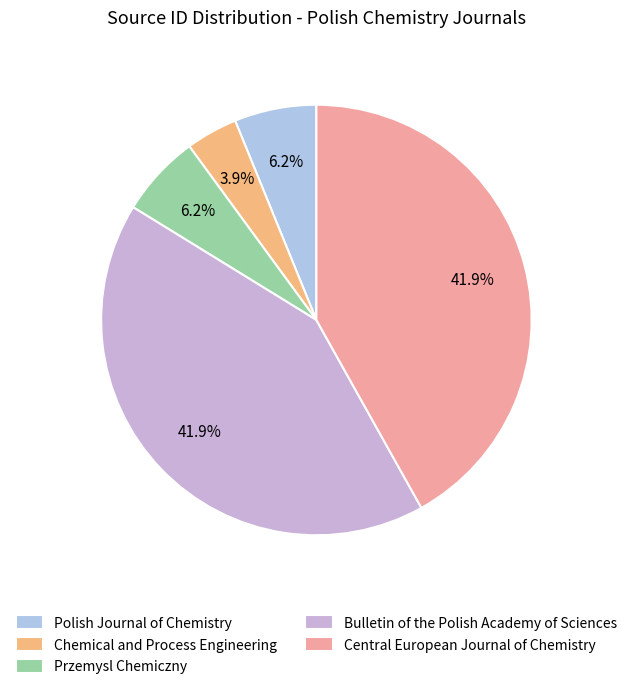

Is Chemical and Process Engineering the majority of the pie?

No